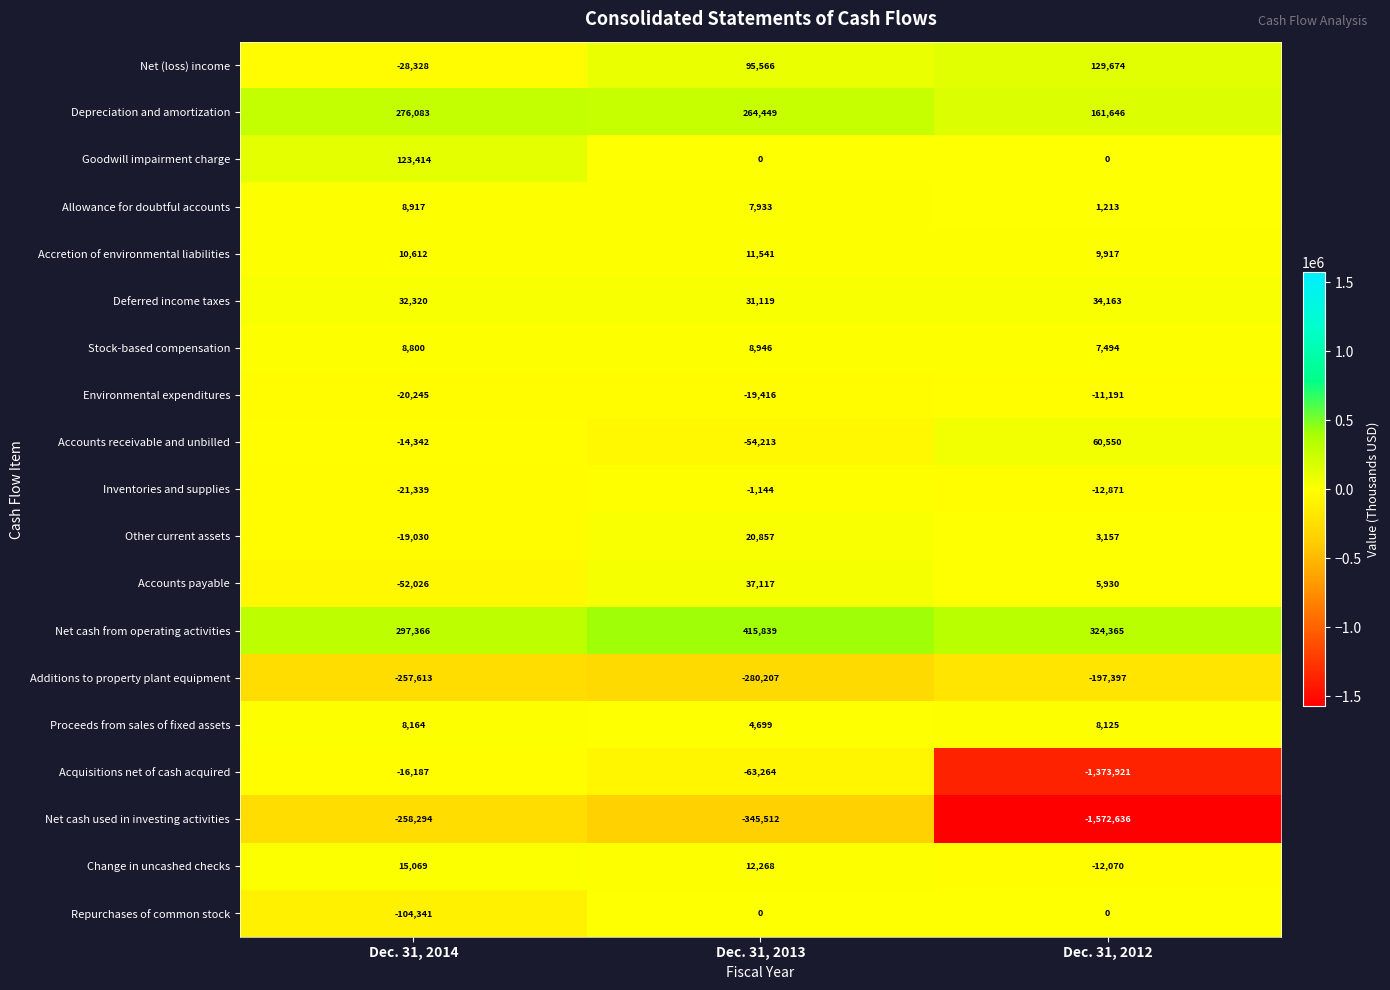

Count the Stock-based compensation values in the range 7494 to 8946.

3